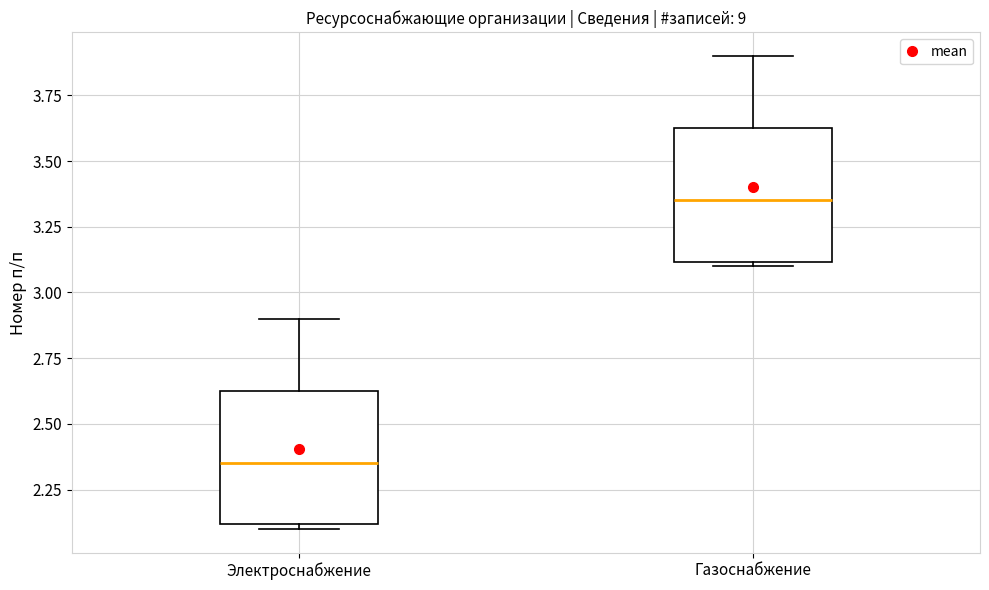

Which box's median line is the lowest?

Электроснабжение